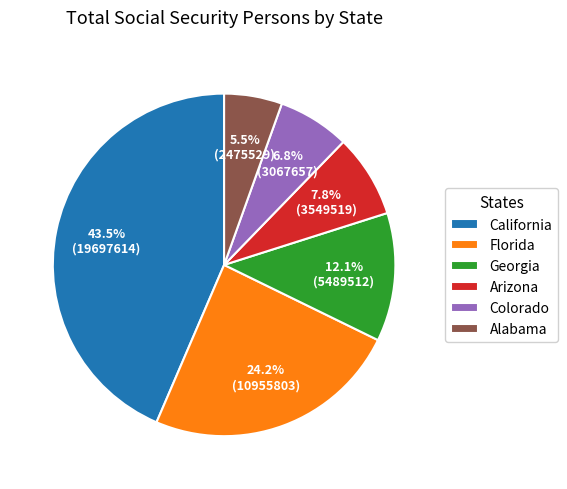

Which slice is the smallest?

Alabama